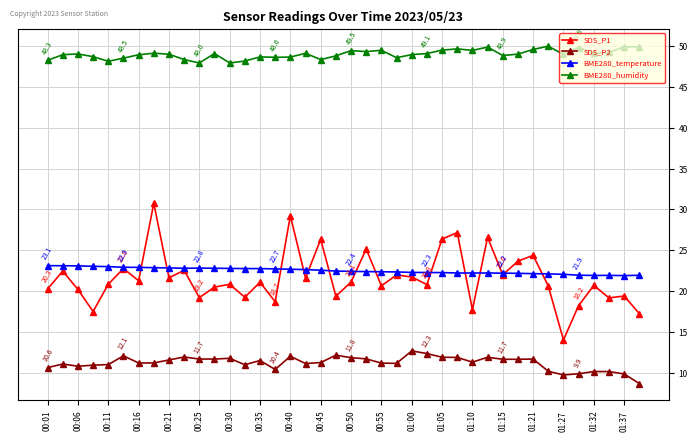

Is this an area chart (filled region under the line)?

No